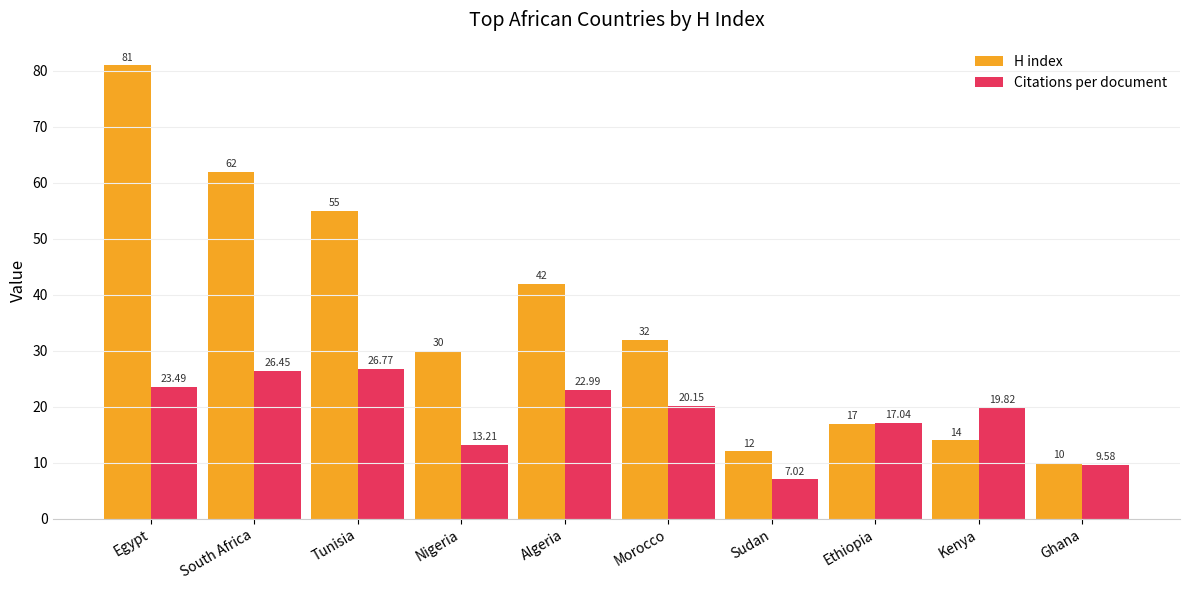

Which label corresponds to the largest value in the chart?

Egypt